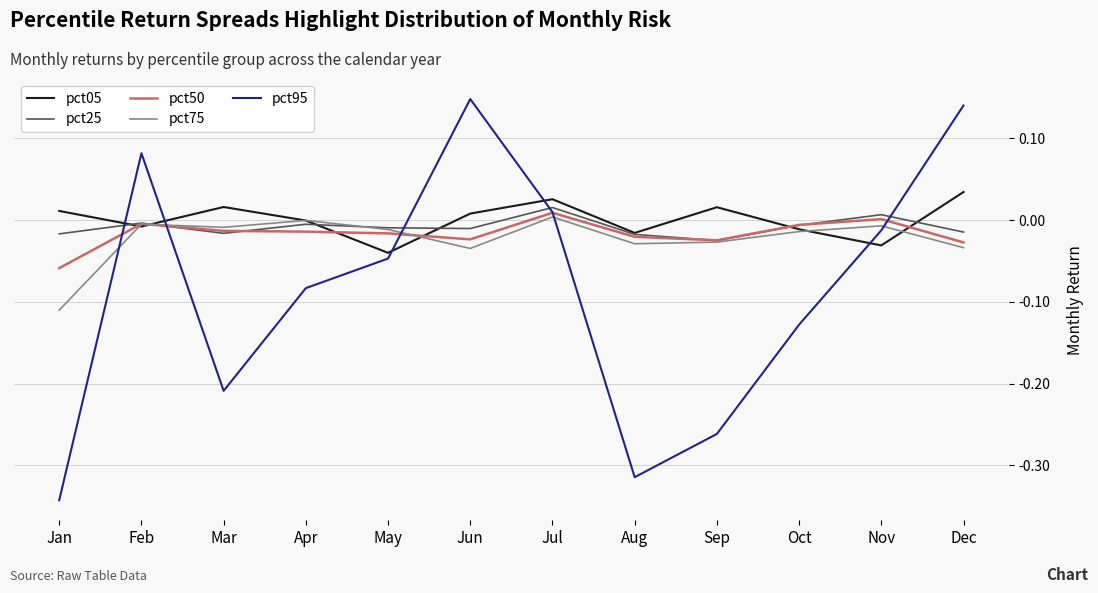

Which label corresponds to the smallest value in the chart?

Jan